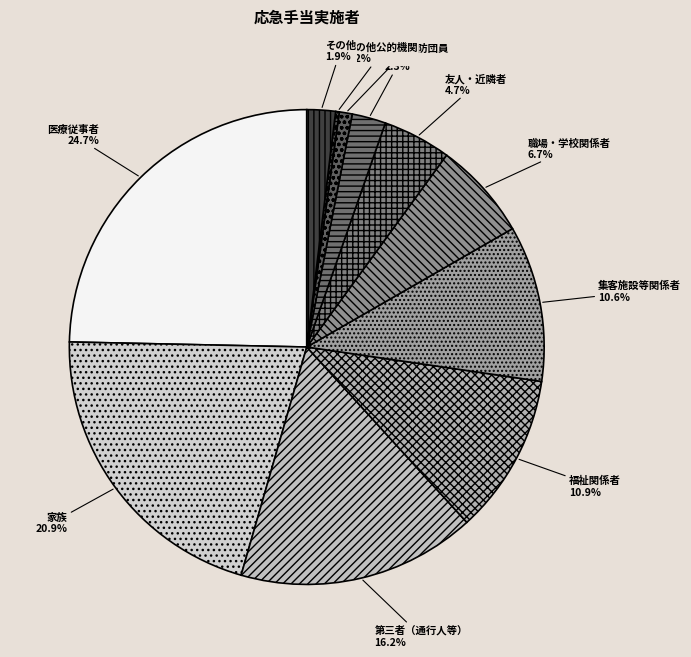

Which slice is the largest?

医療従事者